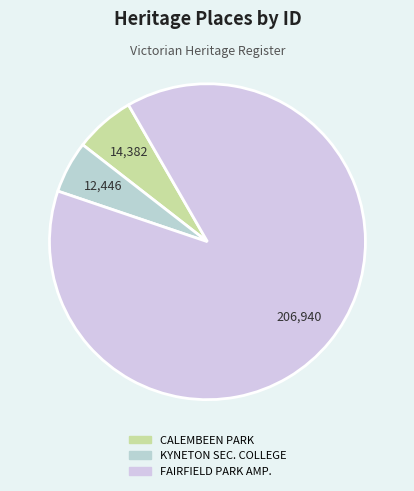

To the nearest percent, what is the average slice percentage?

33%